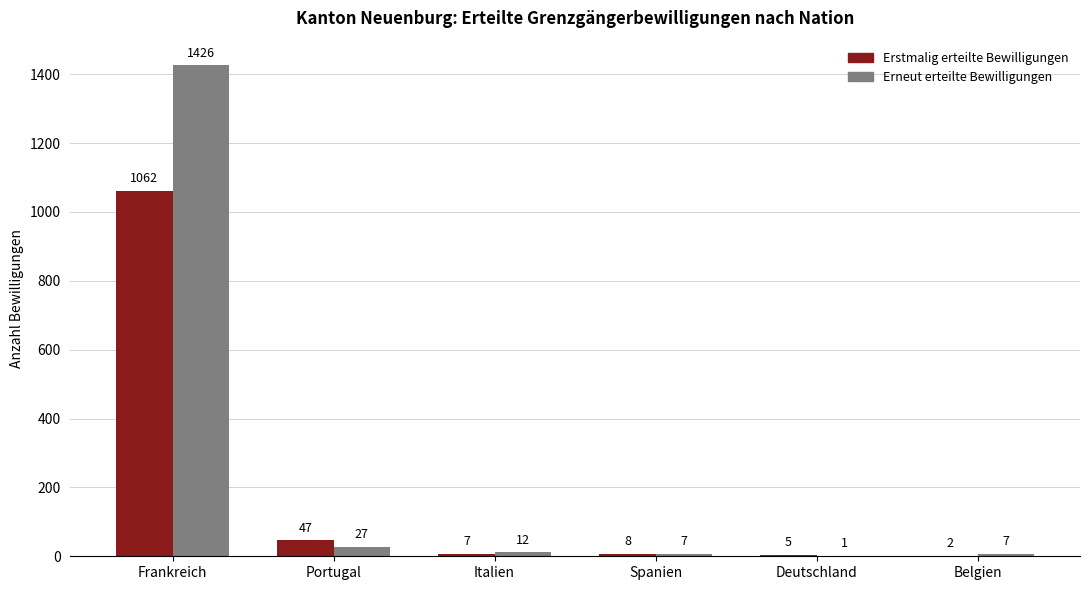

What is the sum of all Erstmalig erteilte Bewilligungen values?

1131